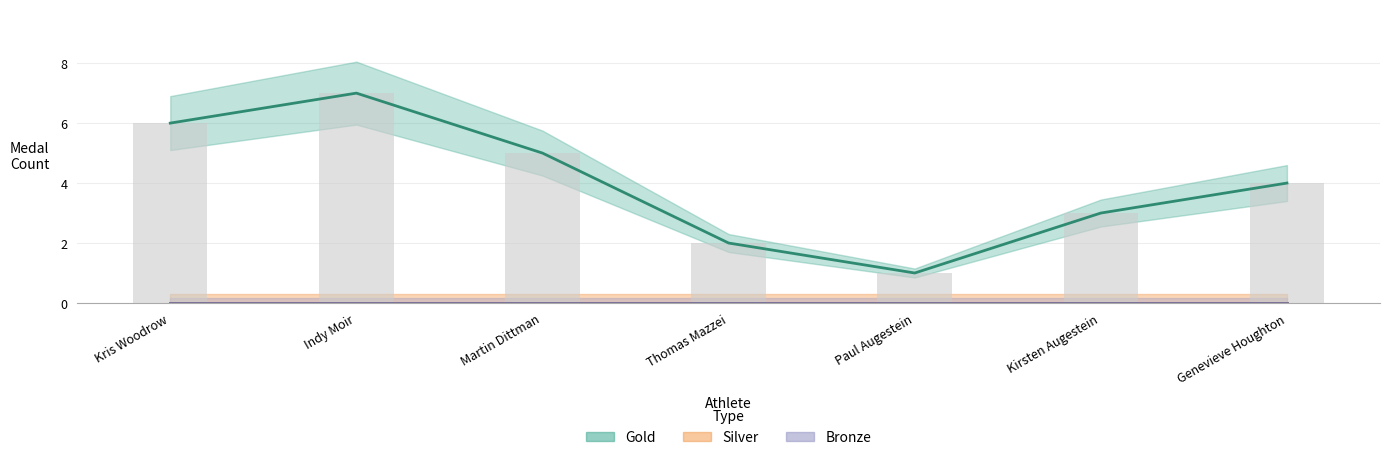

At Thomas Mazzei, list the series in order from smallest to largest.

Silver, Bronze, Gold